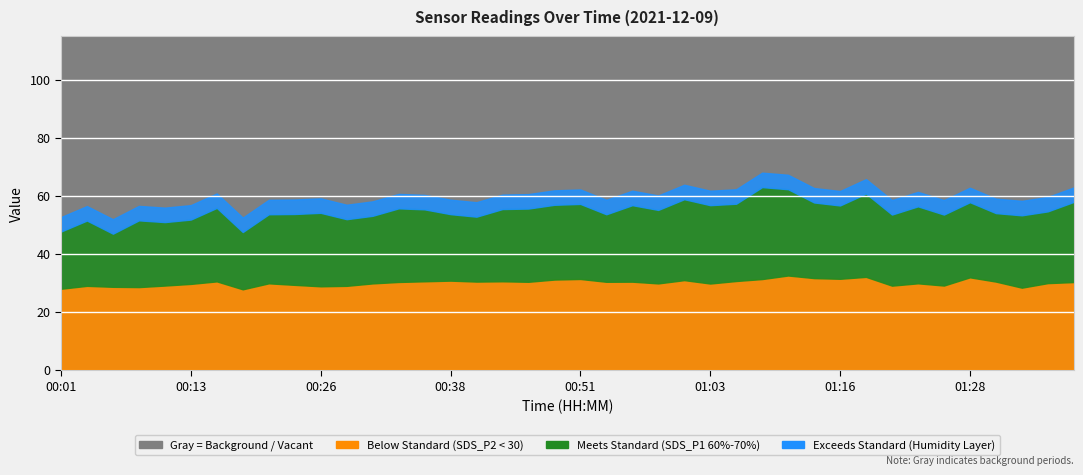

What is the label of the 36th point from the right?

00:11